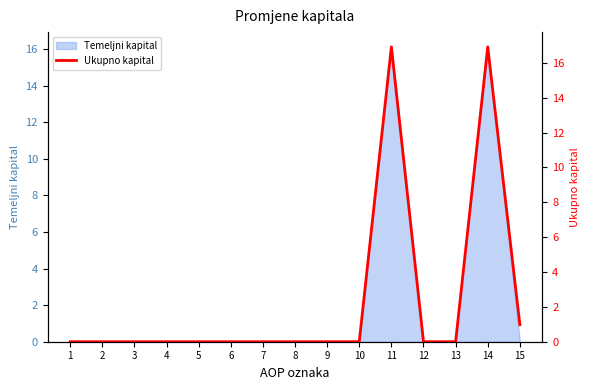

Rank the categories by value from lowest to highest.

1, 2, 3, 4, 5, 6, 7, 8, 9, 10, 12, 13, 15, 11, 14